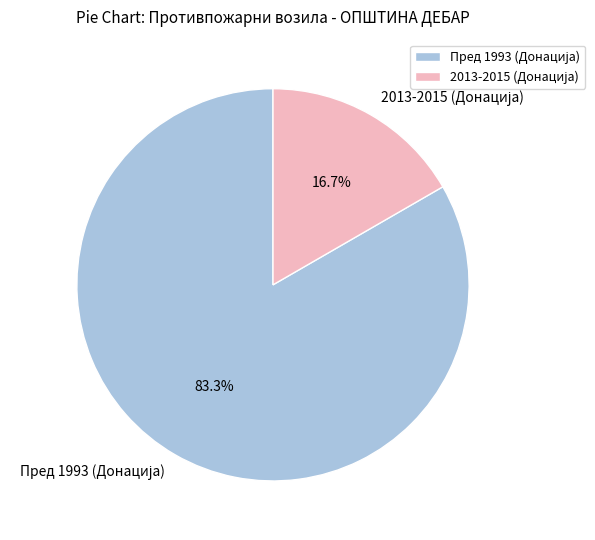

How many segments does this pie chart have?

2